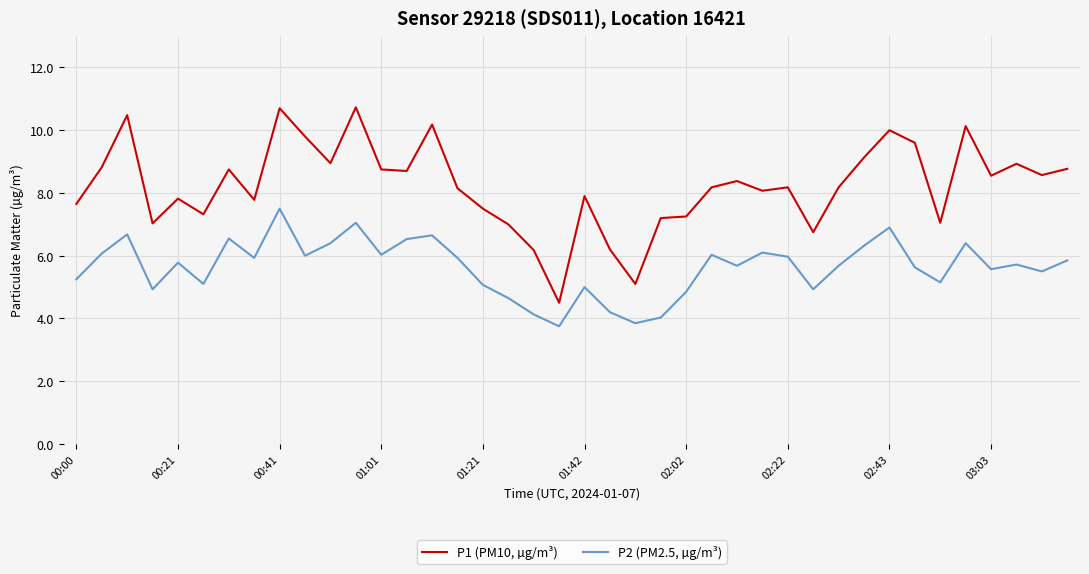

What is the highest value of the P2 (PM2.5, µg/m³) series?

7.5